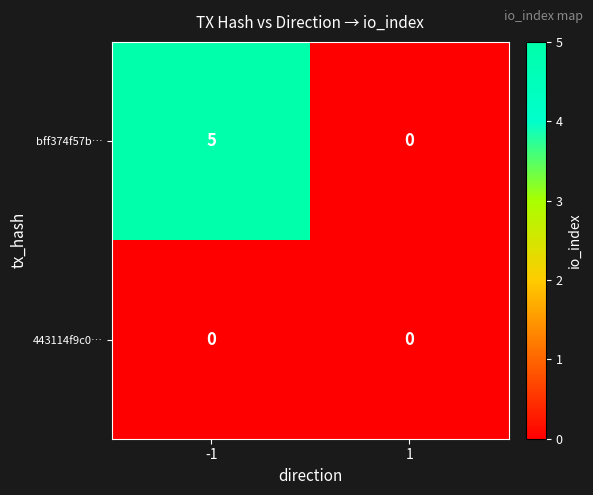

Count the number of categories in the chart.

2